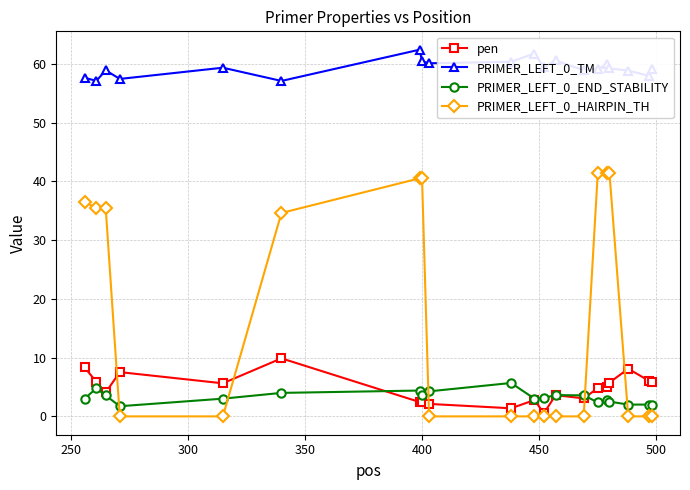

Which series has the widest spread of values?

PRIMER_LEFT_0_HAIRPIN_TH